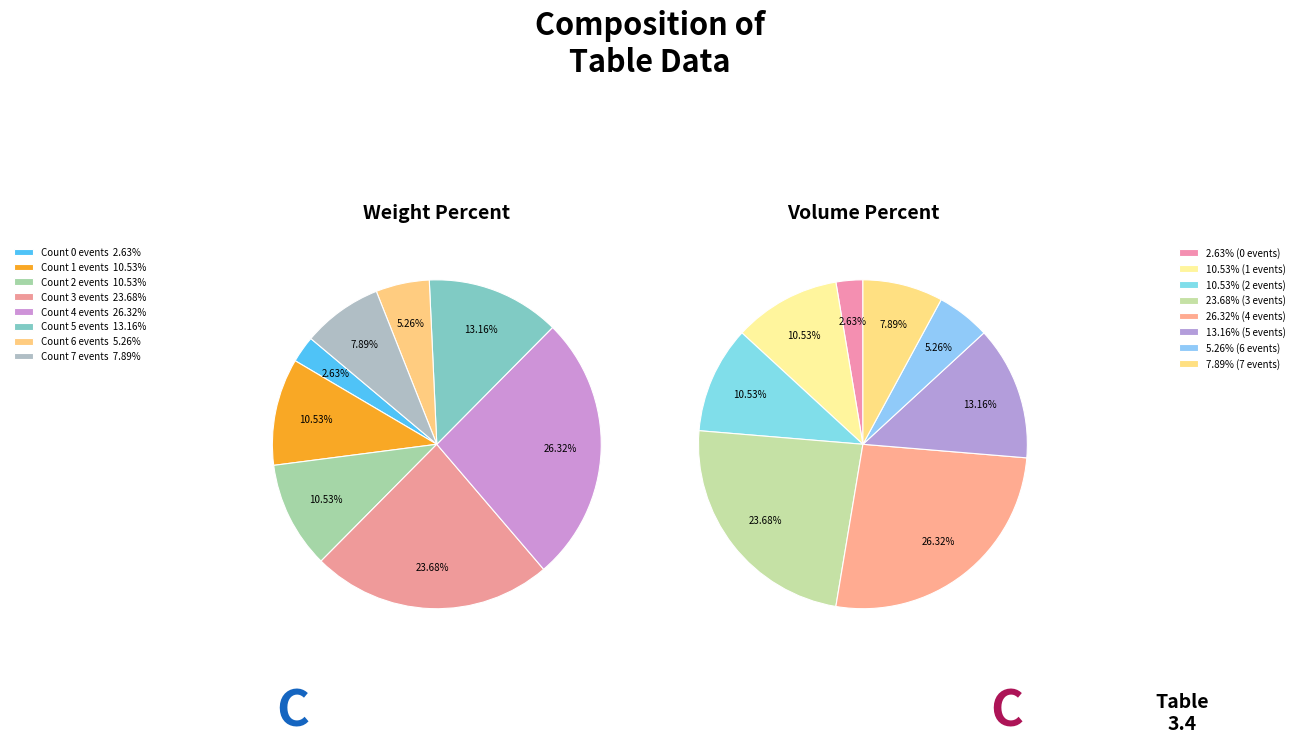

To the nearest percent, what portion does 50 represent?

12%